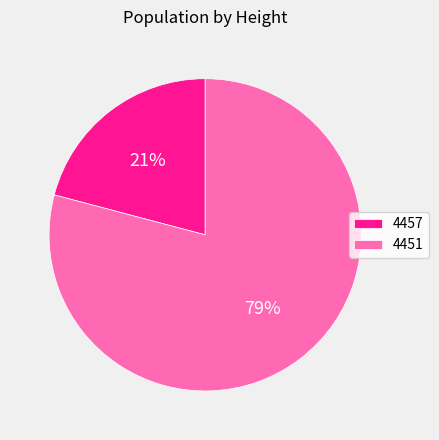

Is the sum of 4451 and 4457 greater than half?

Yes